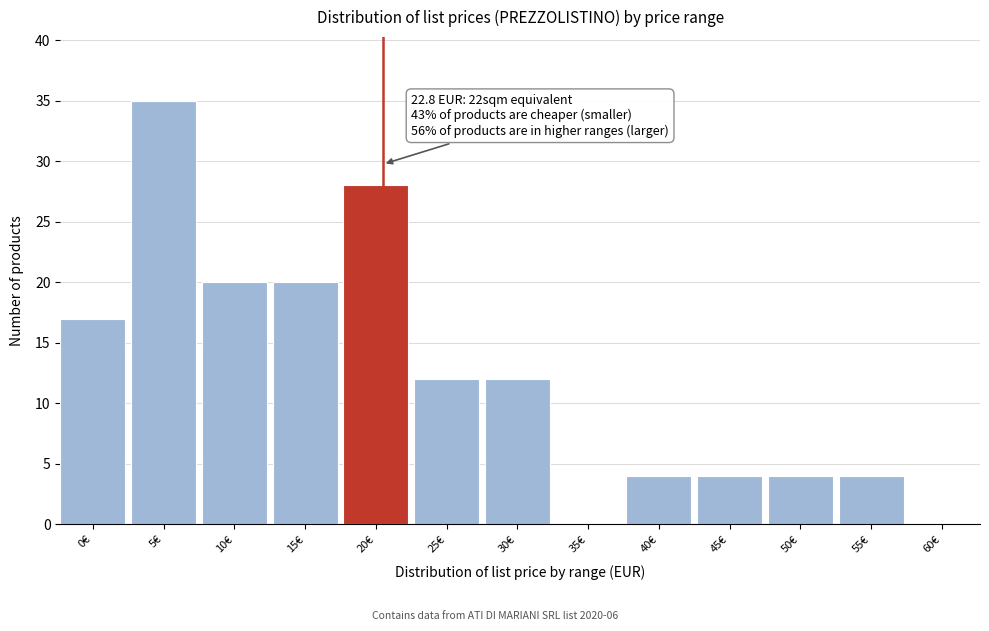

Reading right to left, list all the values displayed in this chart.

60€=0	55€=4	50€=4	45€=4	40€=4	35€=0	30€=12	25€=12	20€=28	15€=20	10€=20	5€=35	0€=17